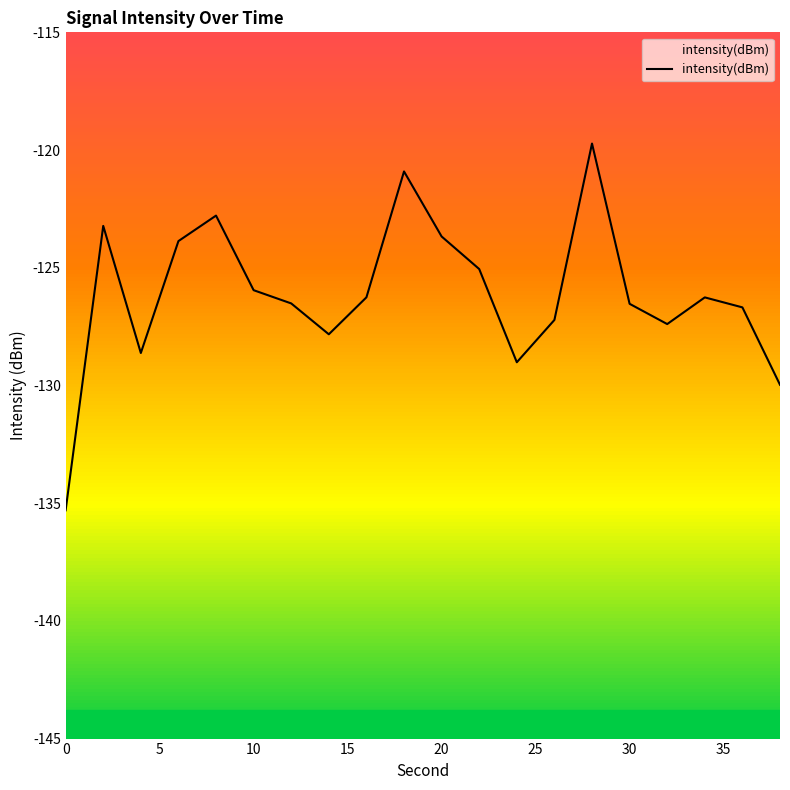

What is the sum of all values?

-2522.8